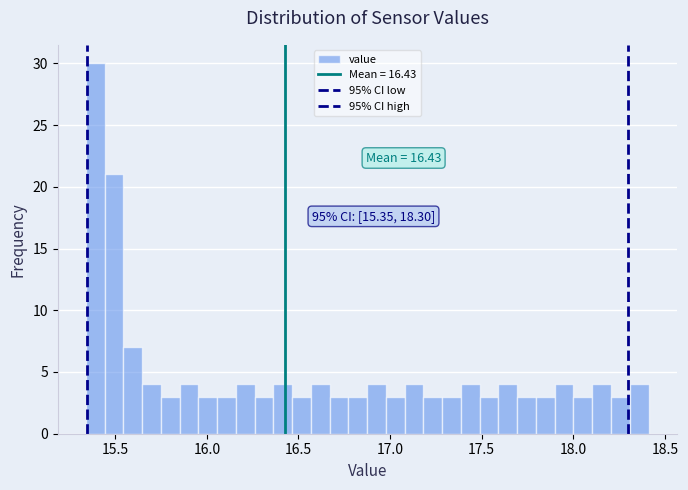

Around what value on the x-axis is the tallest bar? Give the approximate position of its centre, as read against the axis.

15.40